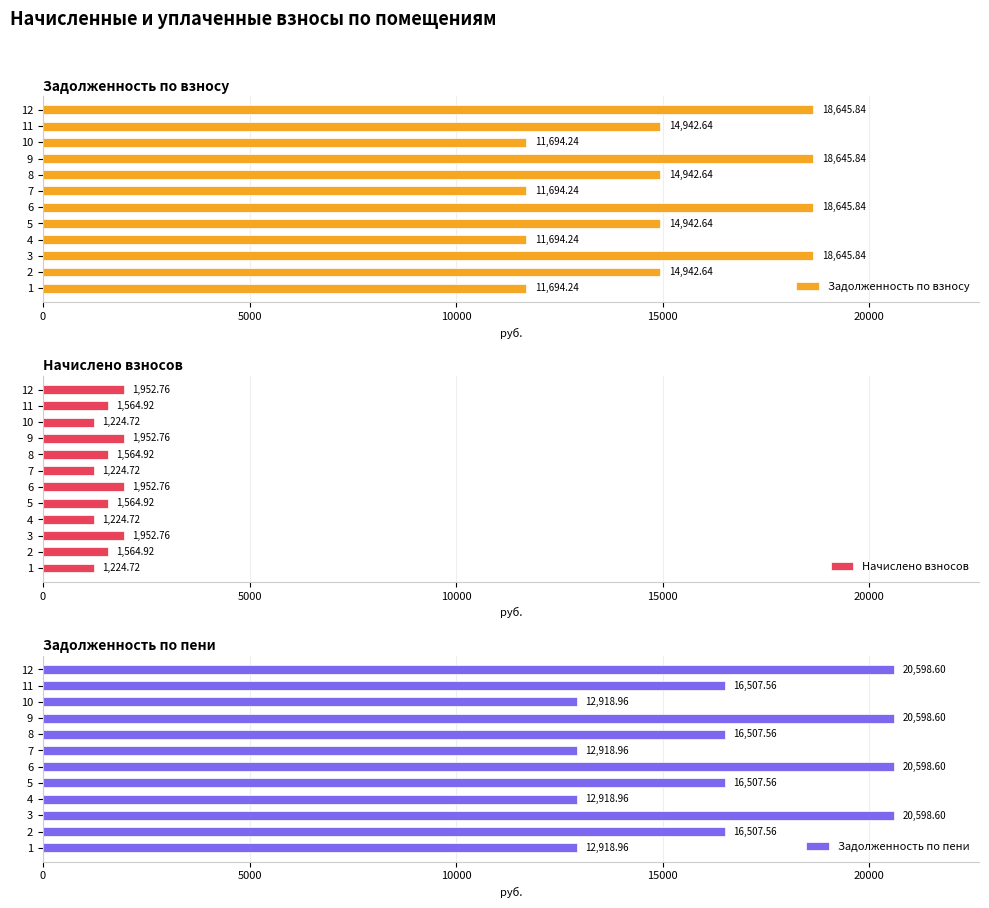

What is the sum of the Задолженность по взносу values at 2 and 9?

33588.5